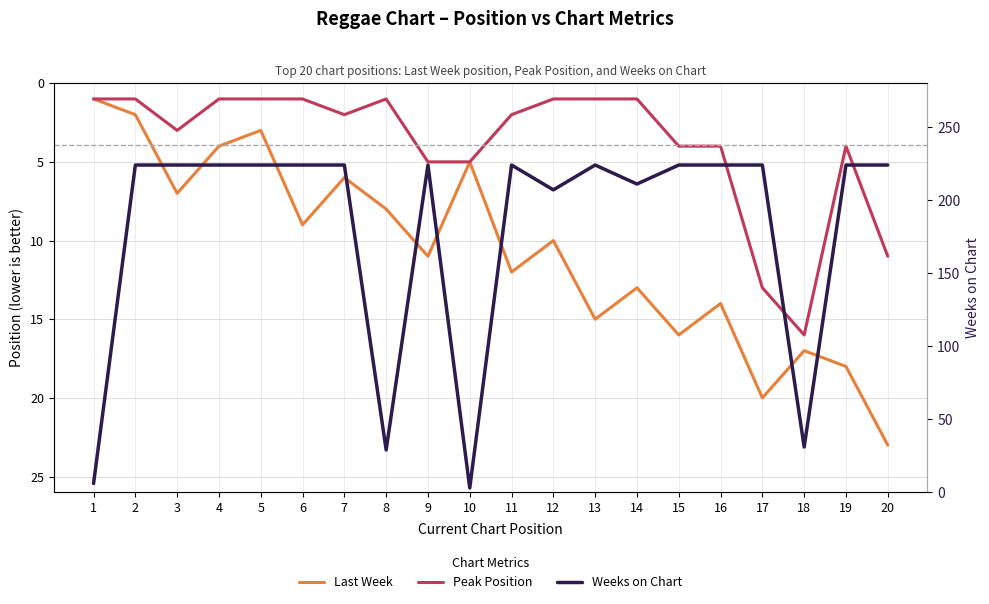

At 14, list the series in order from largest to smallest.

Weeks on Chart, Last Week, Peak Position